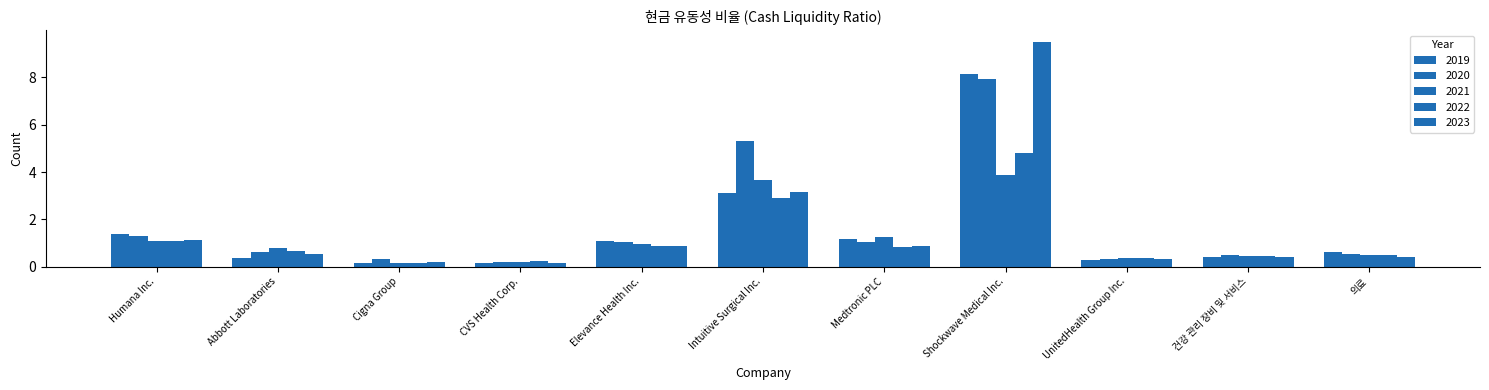

What is the smallest value displayed?

0.1